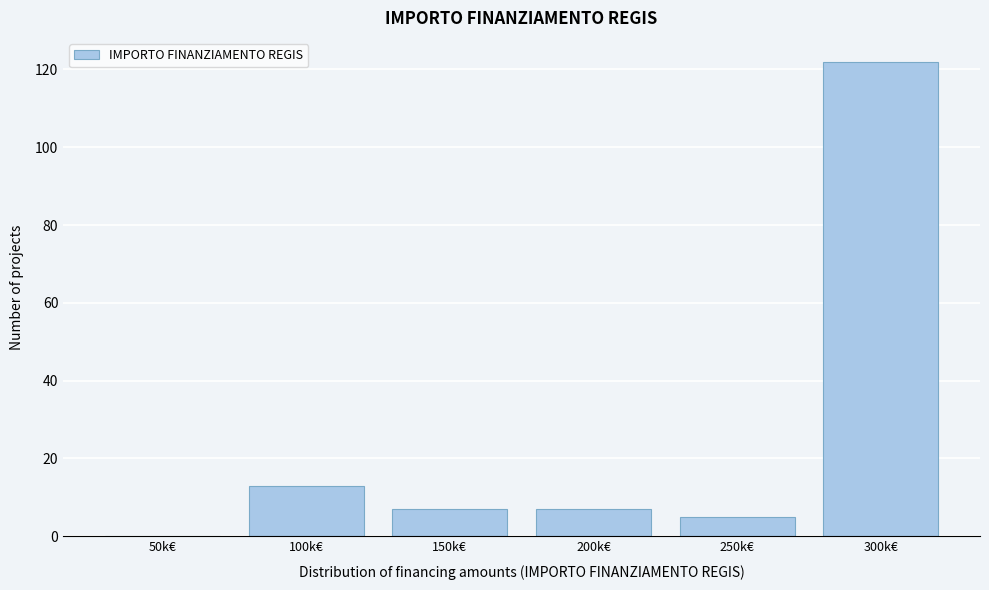

Reading left to right, what are all the values shown in this chart?

50k€=0	100k€=13	150k€=7	200k€=7	250k€=5	300k€=122